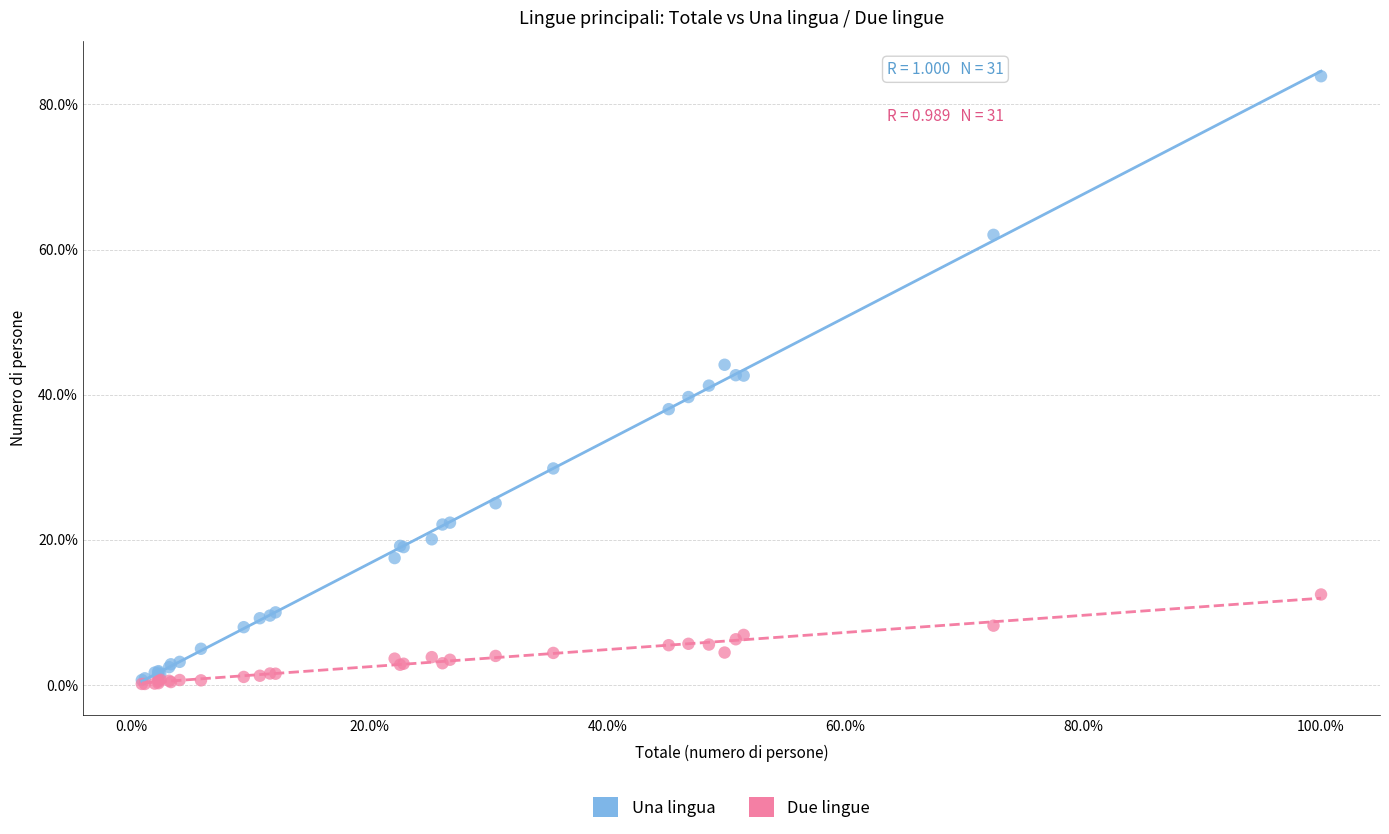

What are all the series names shown in the legend?

Una lingua, Due lingue